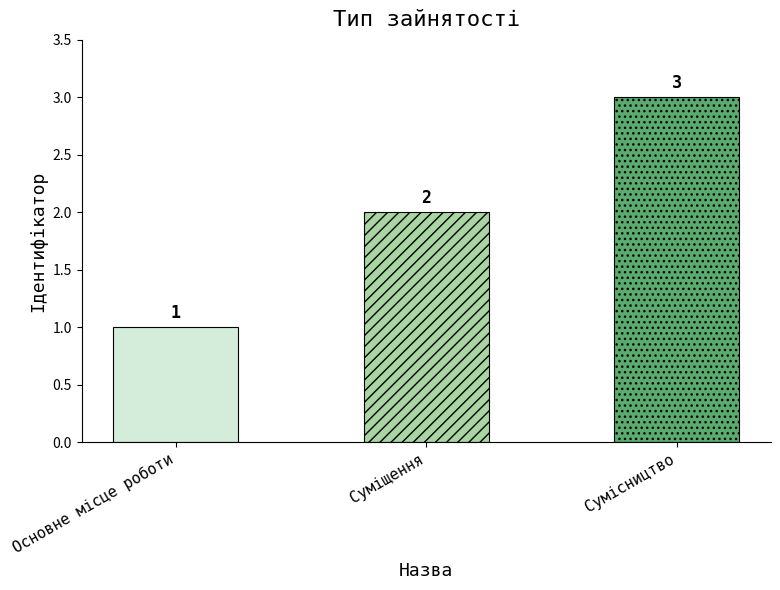

Reading left to right, list all the values displayed in this chart.

Основне місце роботи=1	Суміщення=2	Сумісництво=3